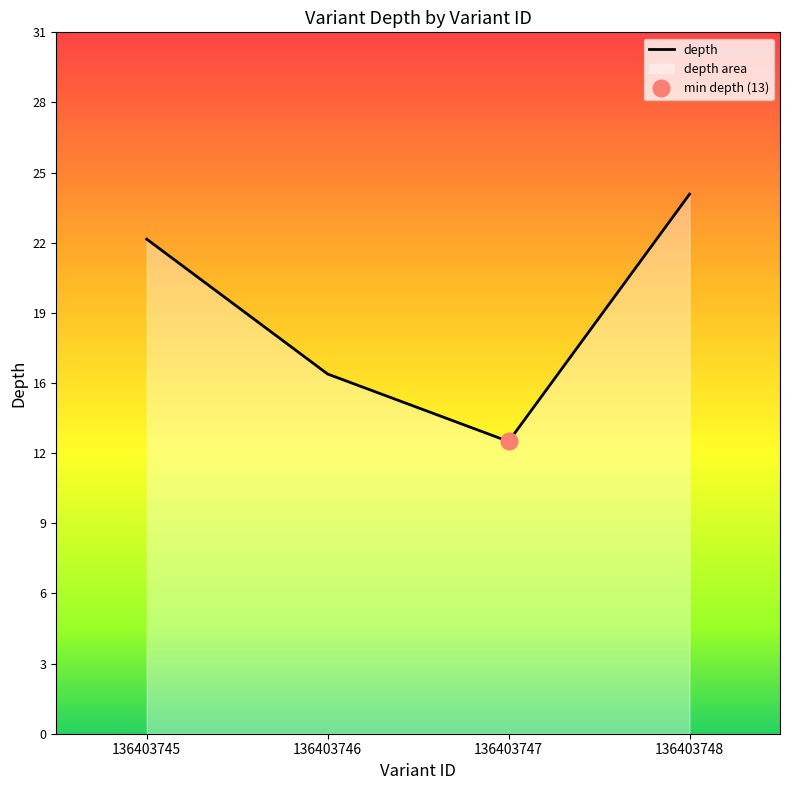

Where is the first local minimum?

136403747